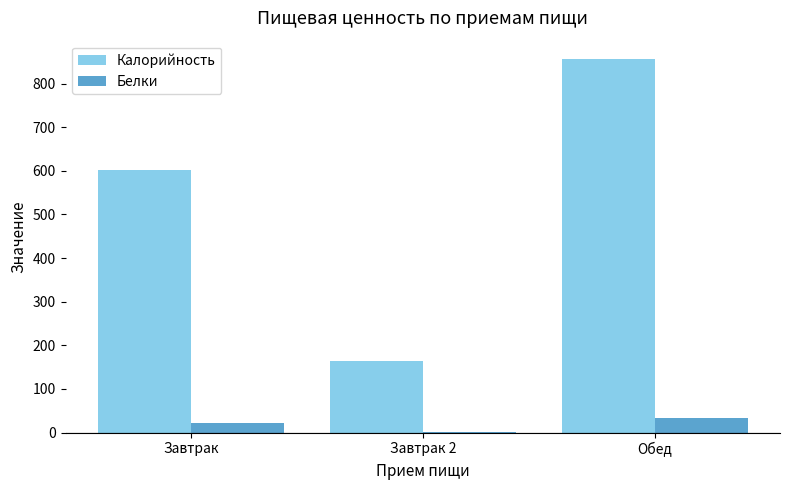

What is the sum of all Калорийность values?

1620.7